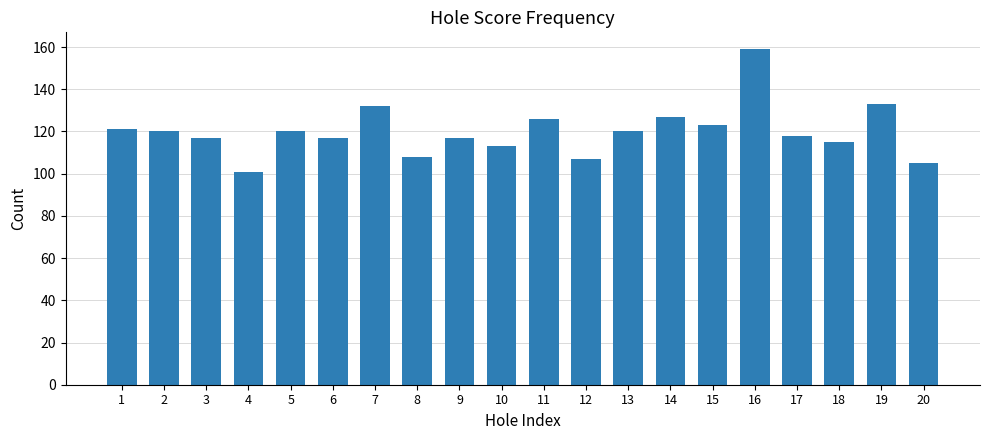

Read the value at 13.

120